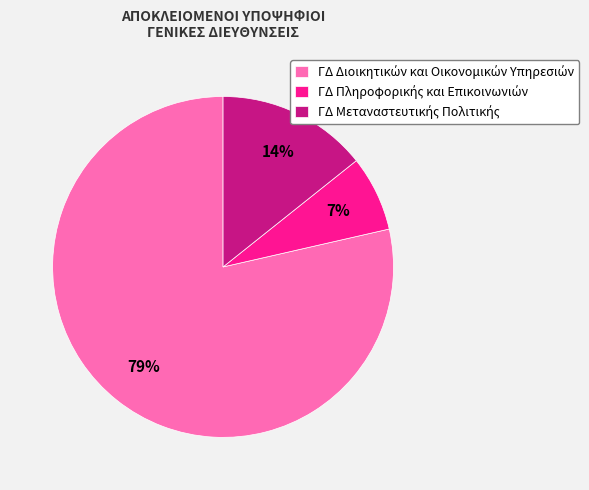

To the nearest percent, what is the average slice percentage?

33%